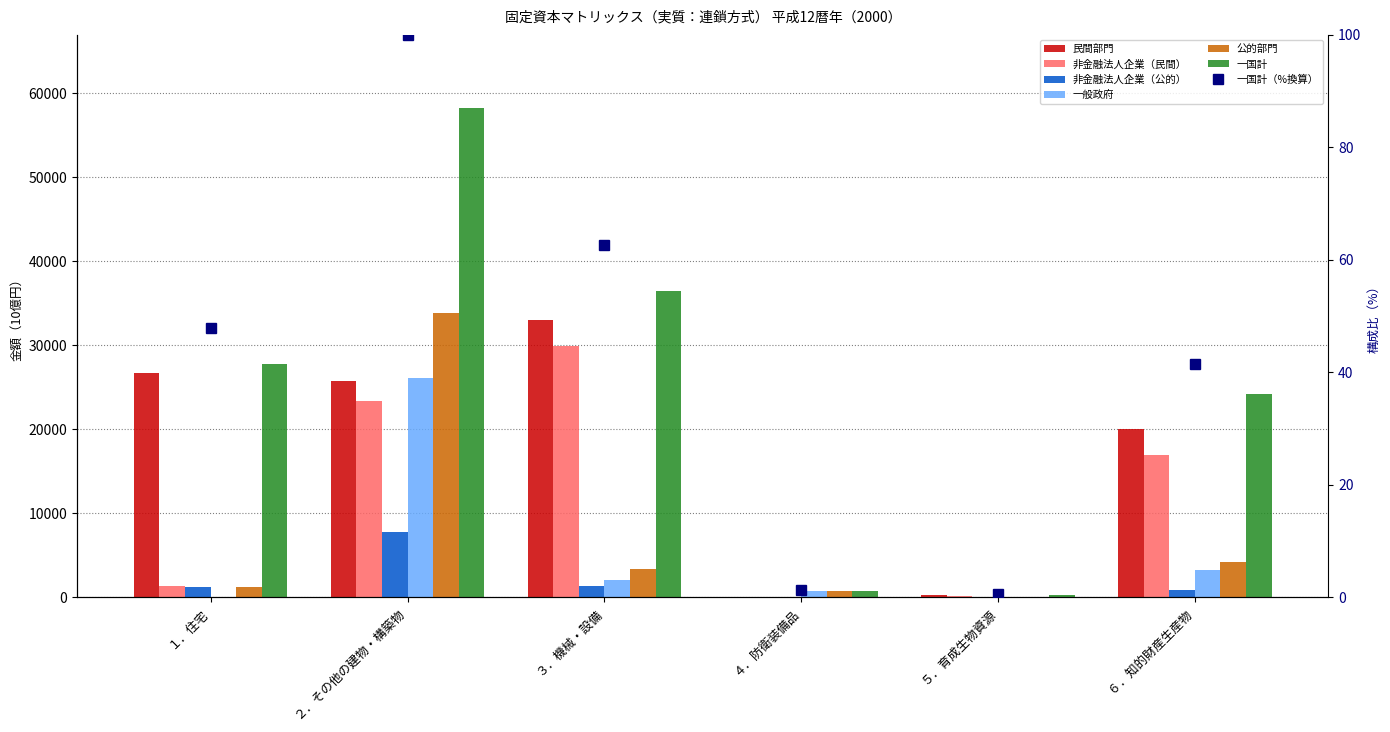

Reading right to left, list all the values displayed in this chart.

民間部門: ６．知的財産生産物=20052.6	５．育成生物資源=310.2	４．防衛装備品=0.0	３．機械・設備=33049.5	２．その他の建物・構築物=25699.9	１．住宅=26664.1
非金融法人企業（民間）: ６．知的財産生産物=16900.1	５．育成生物資源=83.8	４．防衛装備品=0.0	３．機械・設備=29923.6	２．その他の建物・構築物=23294.7	１．住宅=1315.6
非金融法人企業（公的）: ６．知的財産生産物=828.0	５．育成生物資源=0.0	４．防衛装備品=0.0	３．機械・設備=1308.6	２．その他の建物・構築物=7760.6	１．住宅=1194.0
一般政府: ６．知的財産生産物=3238.2	５．育成生物資源=0.0	４．防衛装備品=720.0	３．機械・設備=2022.6	２．その他の建物・構築物=26066.6	１．住宅=0.0
公的部門: ６．知的財産生産物=4134.7	５．育成生物資源=0.0	４．防衛装備品=720.0	３．機械・設備=3312.1	２．その他の建物・構築物=33842.4	１．住宅=1194.0
一国計: ６．知的財産生産物=41.5	５．育成生物資源=0.5	４．防衛装備品=1.2	３．機械・設備=62.6	２．その他の建物・構築物=100.0	１．住宅=47.8